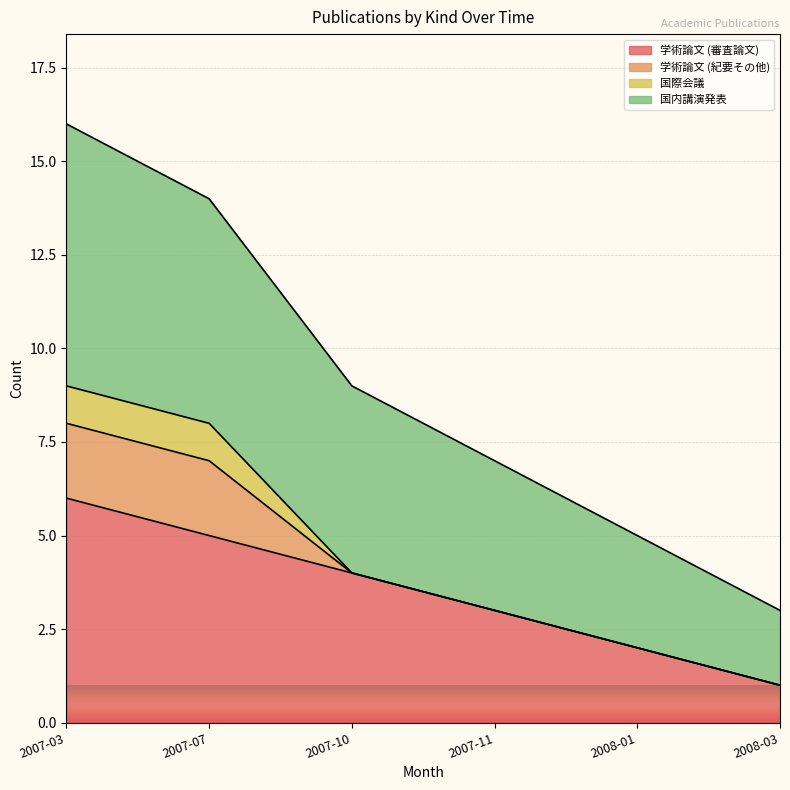

Which category has the highest value in the 学術論文 (審査論文) series?

2007-03